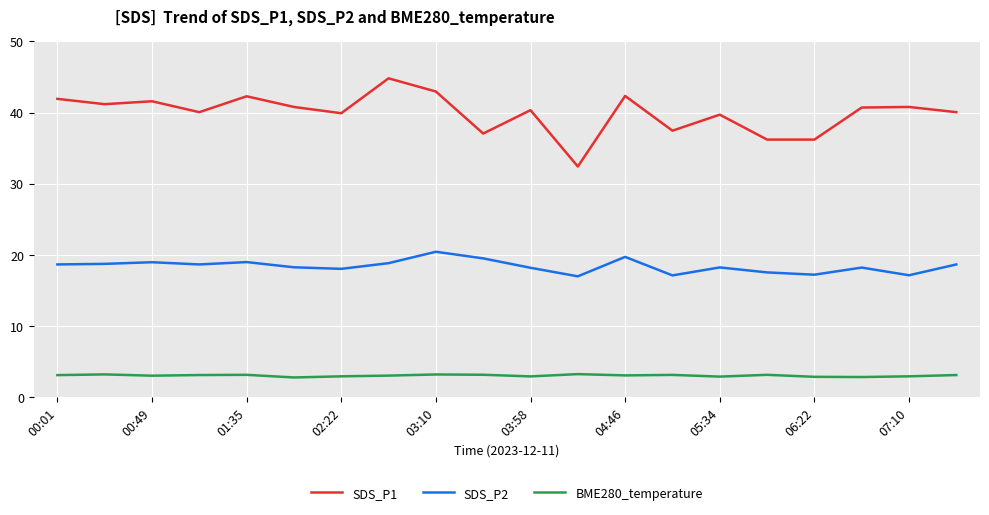

In BME280_temperature, how many points are lower than both neighbors (excluding endpoints)?

6